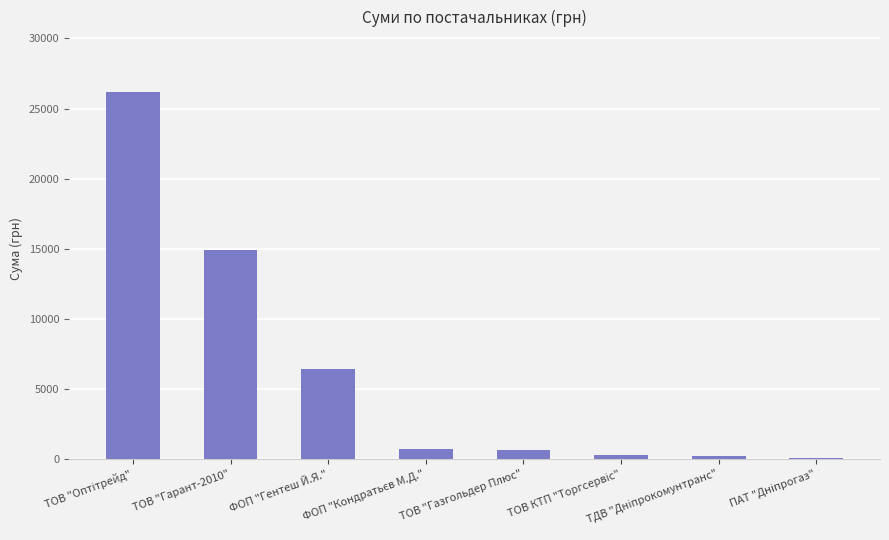

Are the bars grouped side by side (vs. stacked)?

No